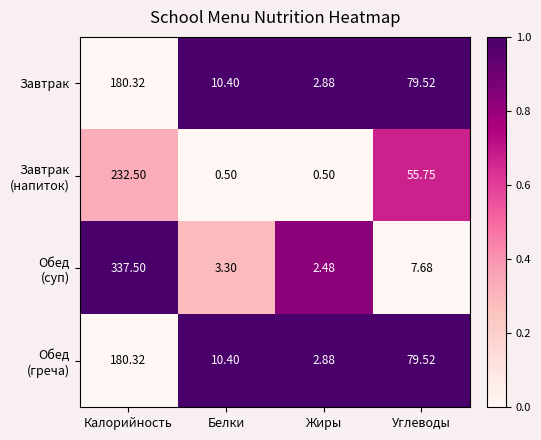

Rank the categories by Завтрак value from highest to lowest.

Калорийность, Углеводы, Белки, Жиры